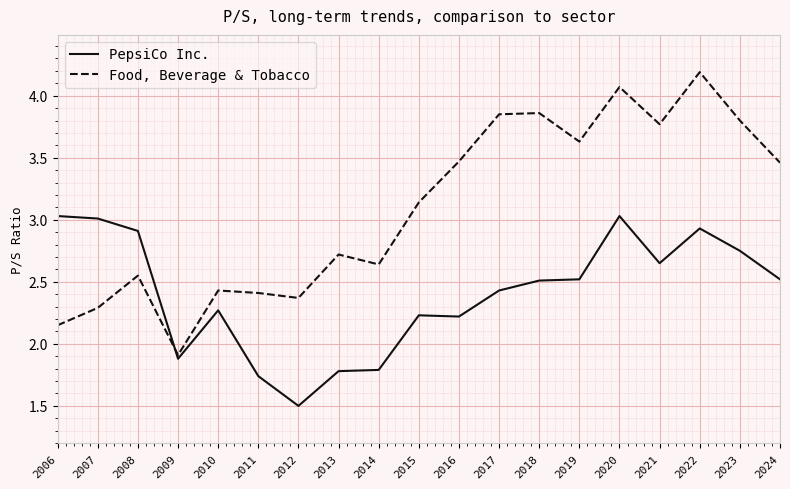

What value does the Food, Beverage & Tobacco series have at 2010?

2.4